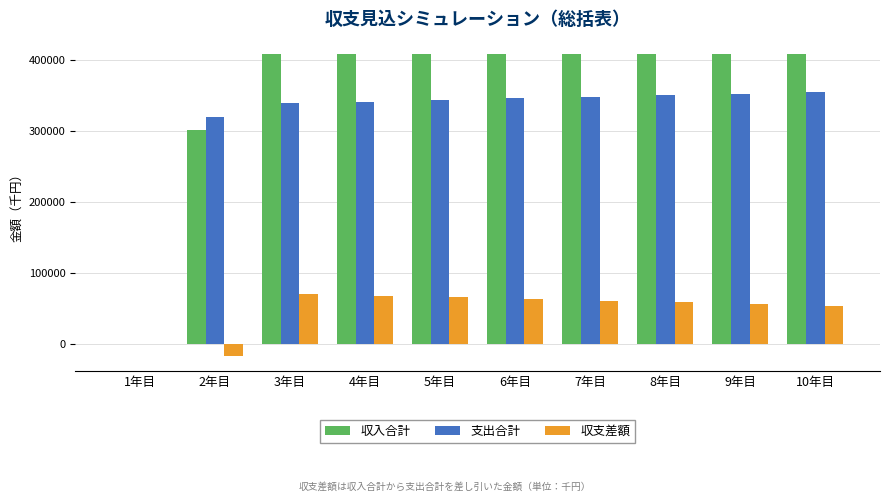

What is the greatest value displayed?

408906